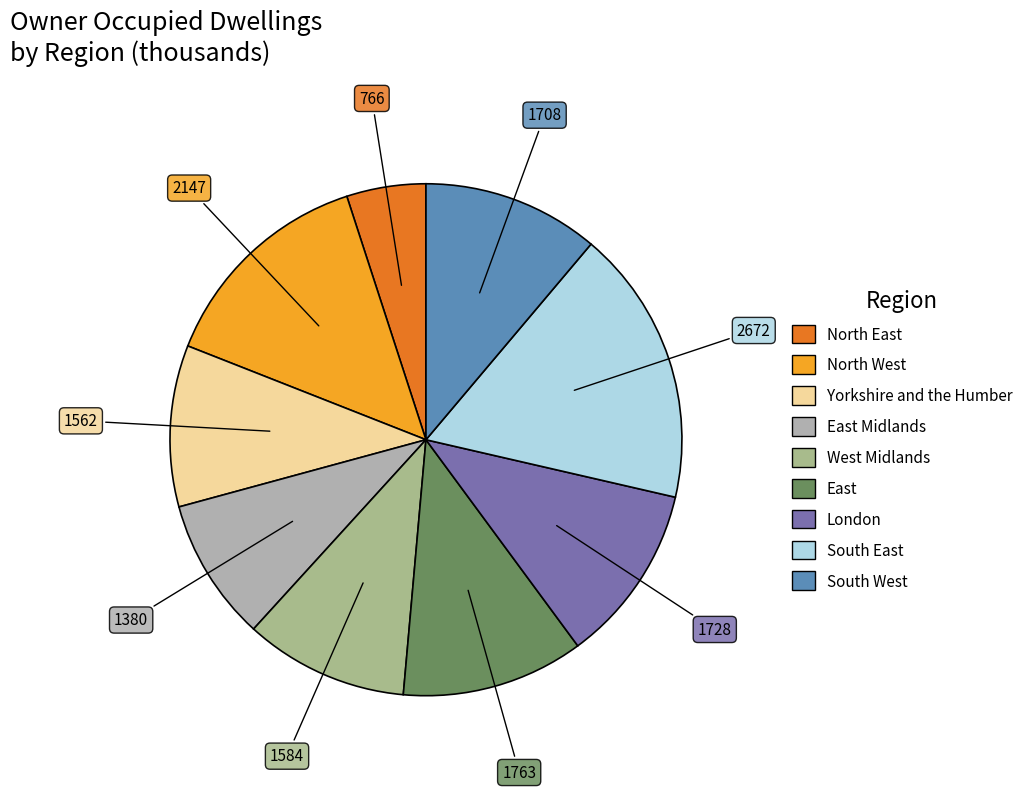

Which category has the smallest portion of the pie?

North East